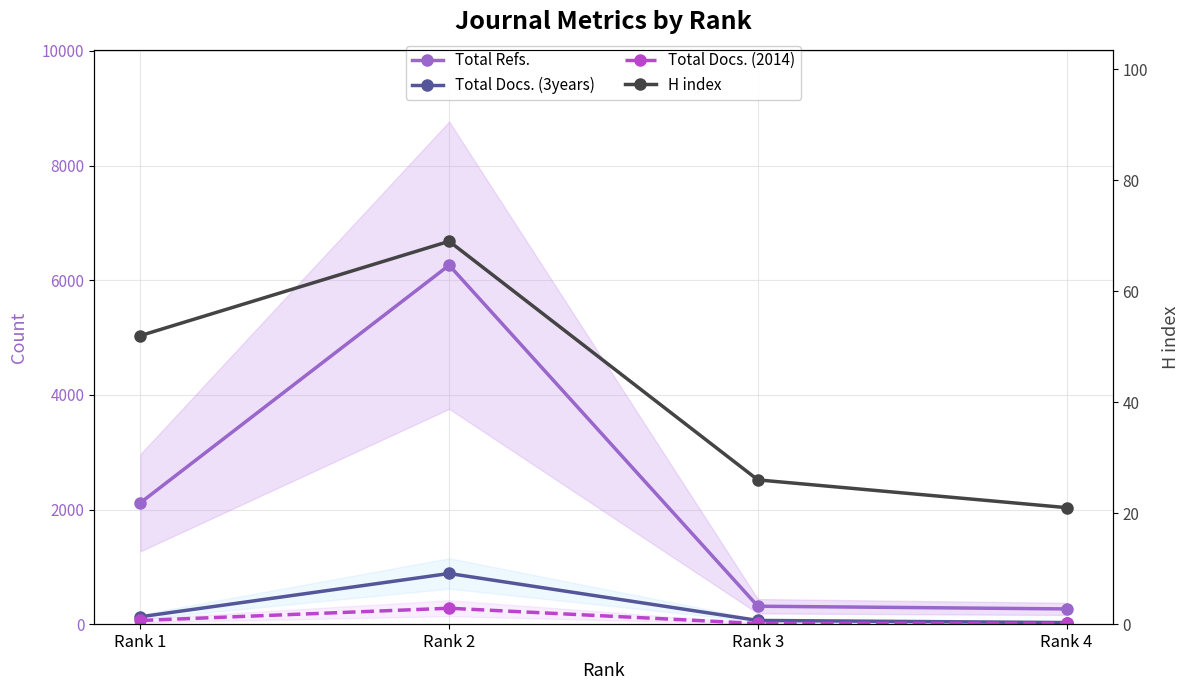

What are all the series names shown in the legend?

Total Refs., Total Docs. (3years), Total Docs. (2014), H index